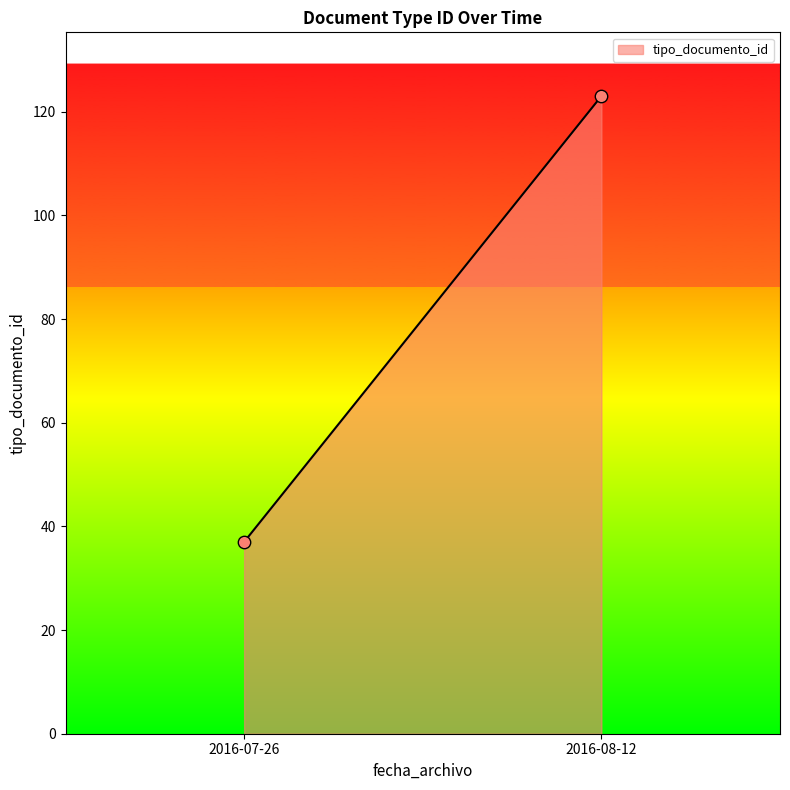

What is the maximum value shown in the chart?

123.0